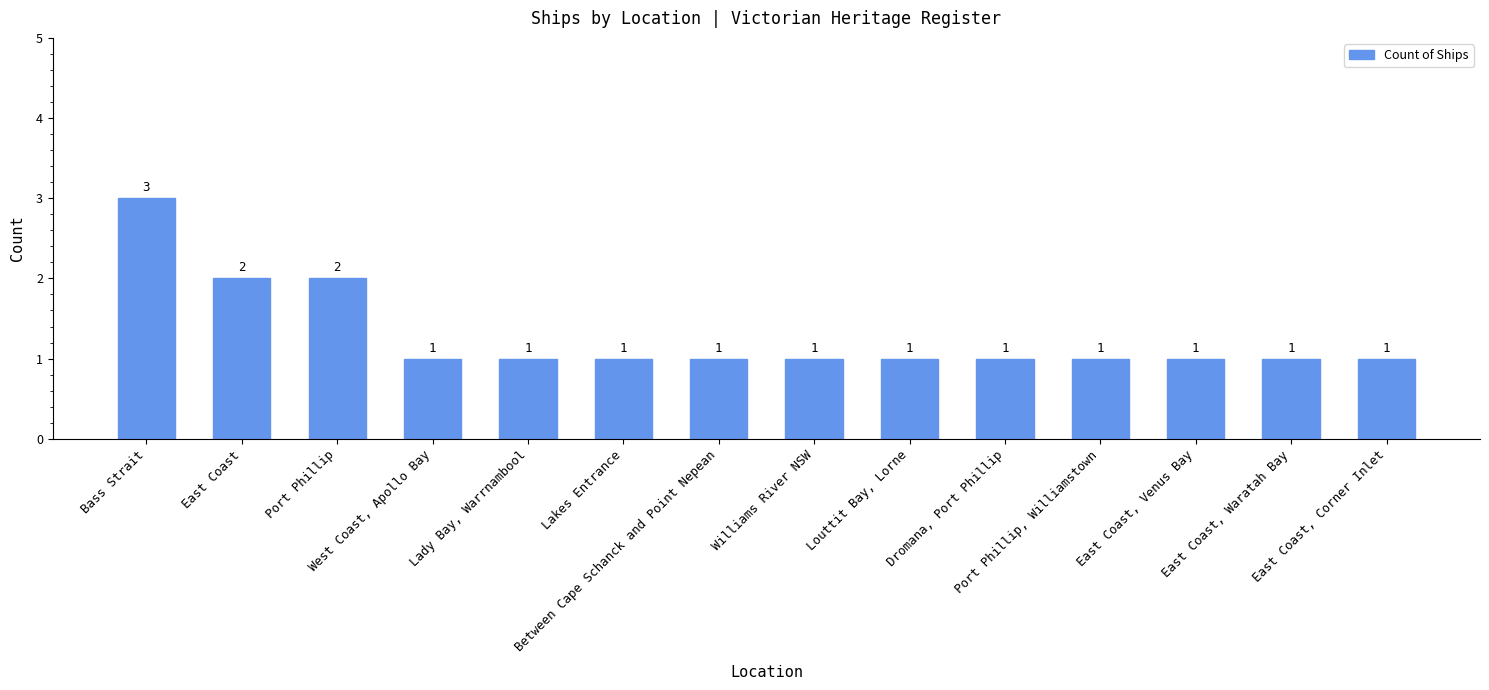

Count the values in the range 1 to 2.

13